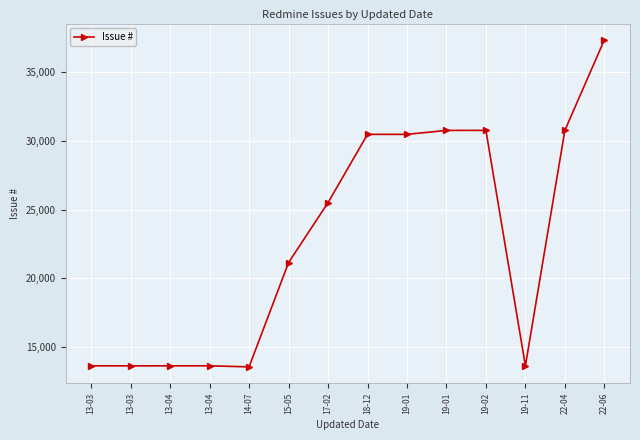

How many values are below 25513?

7